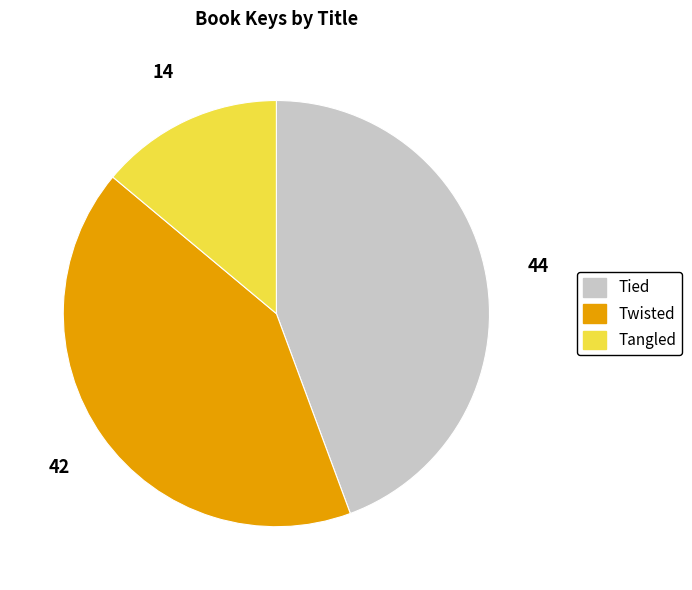

Rank the categories by value from lowest to highest.

Tangled, Twisted, Tied